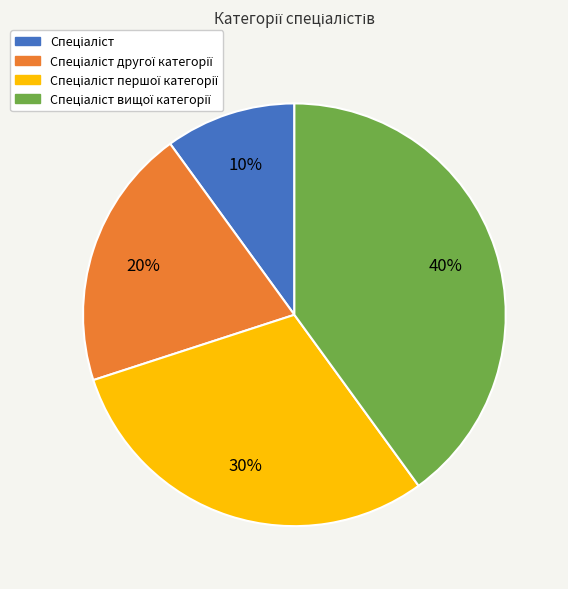

To the nearest percent, what is the average slice percentage?

25%